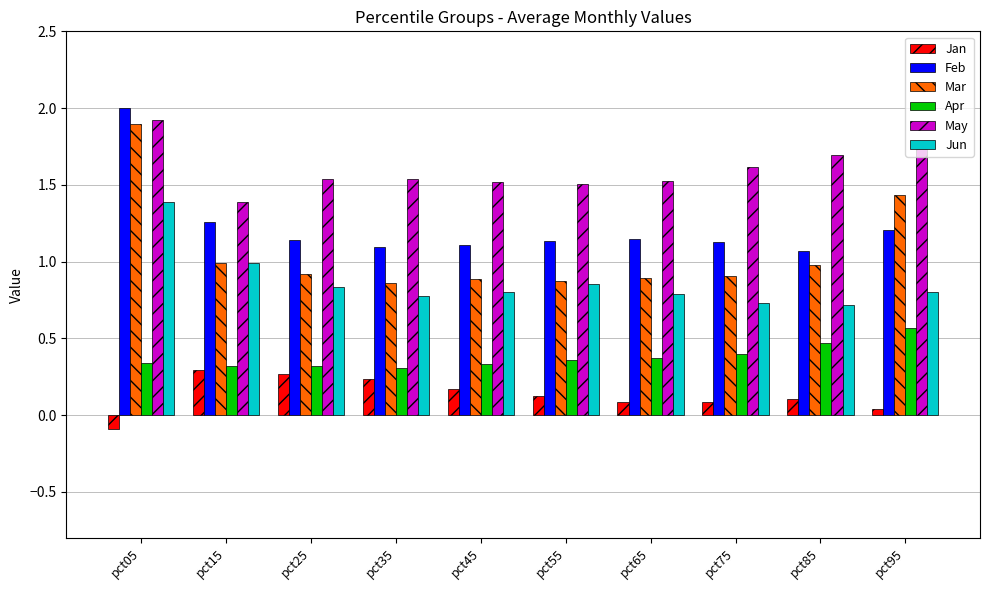

The May series shows 1.5 at pct55. True or false?

True